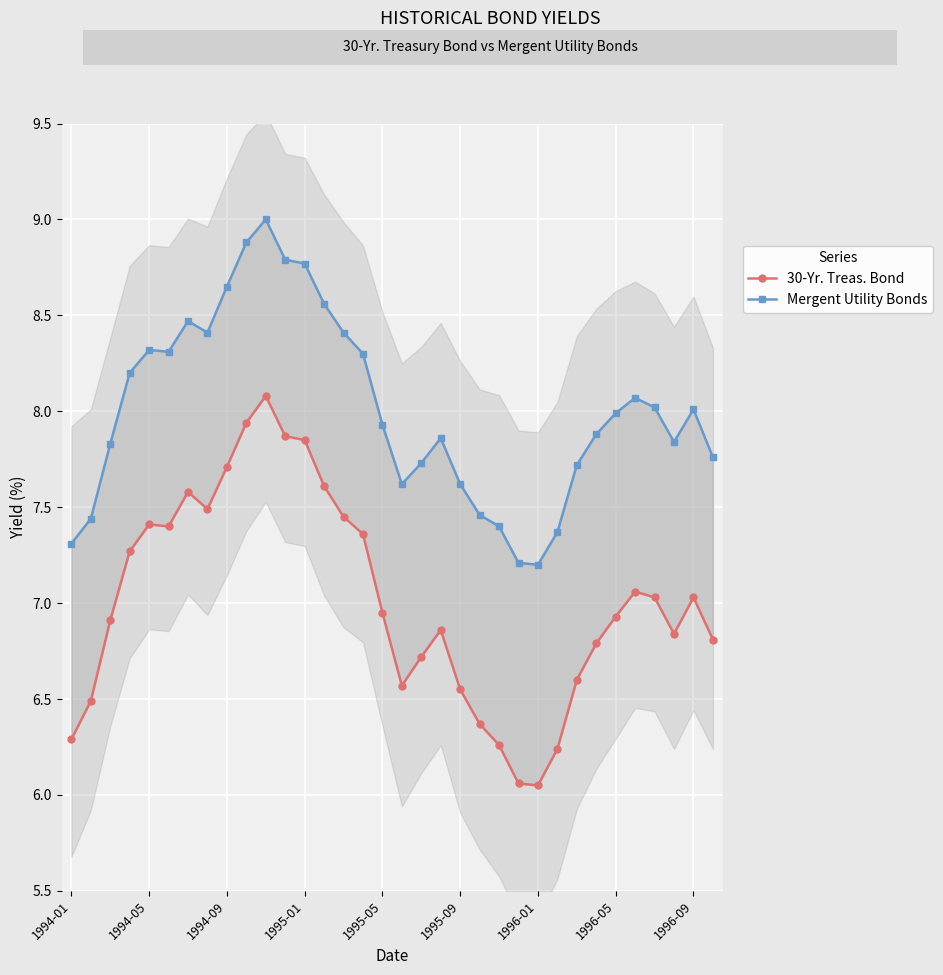

How many series are shown in this chart?

2